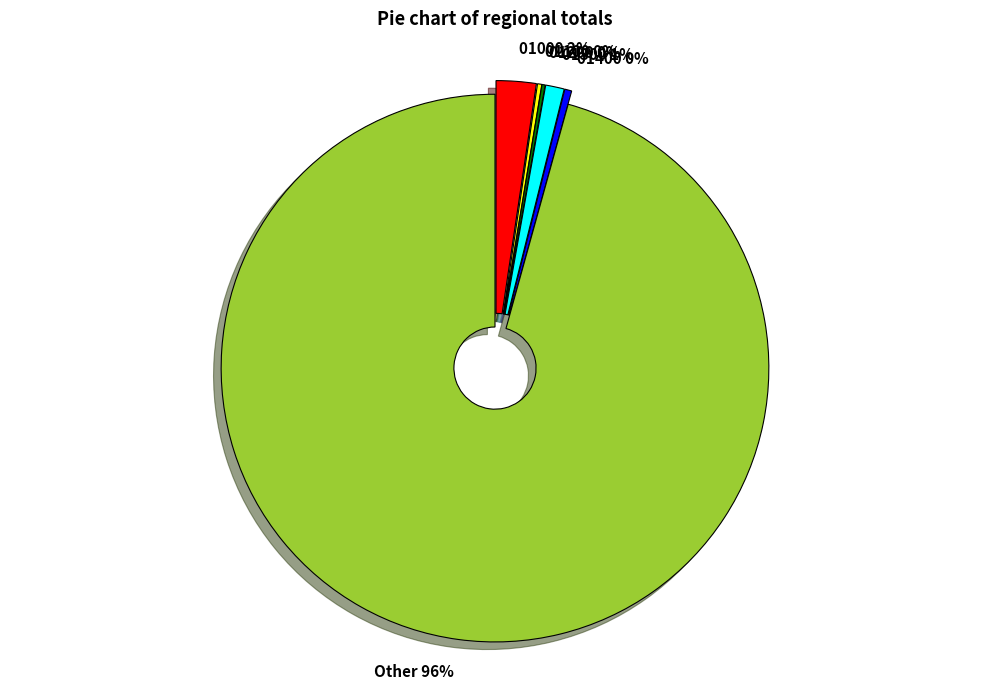

What percentage is the 01000 slice, to the nearest percent?

2%